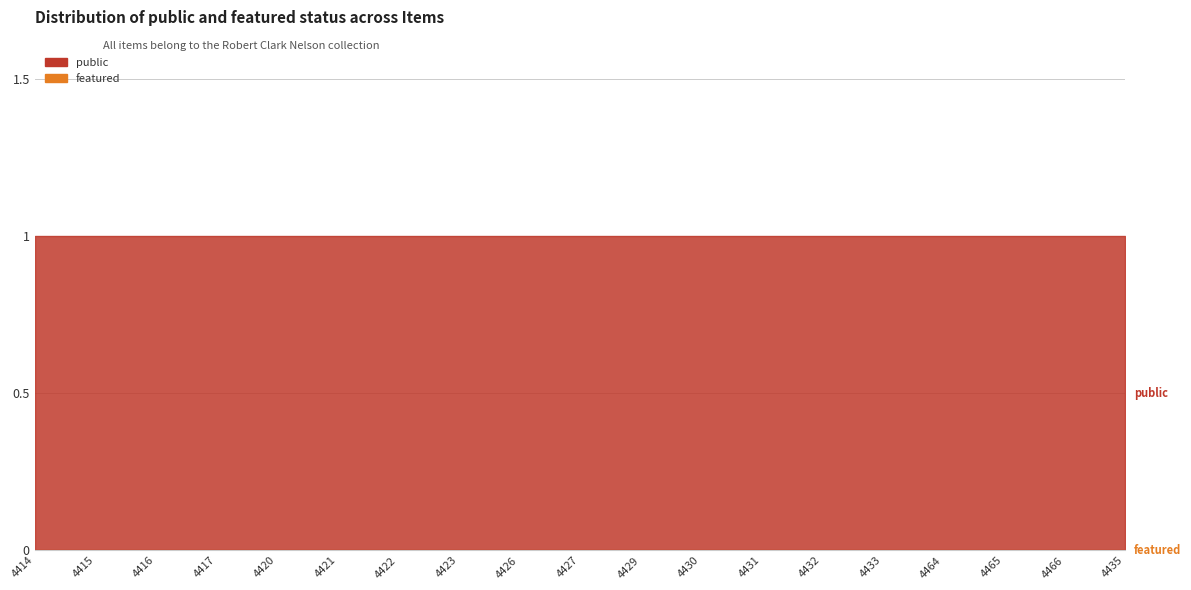

What is the value of the public point at the 2nd from the left?

1